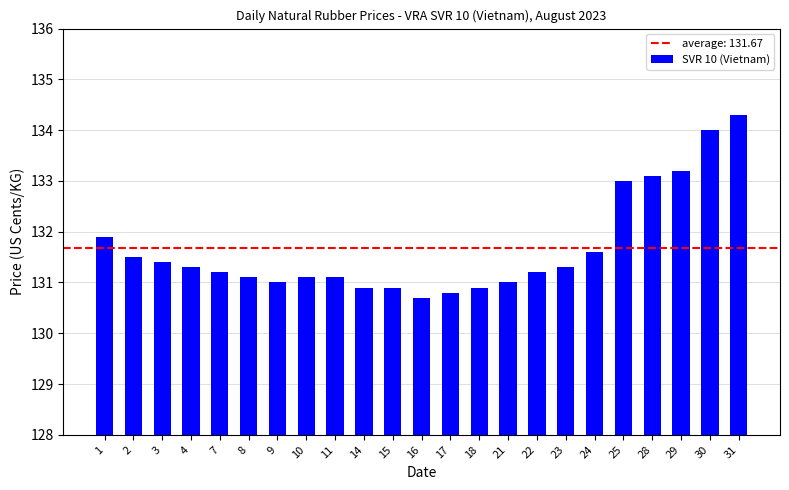

Count the number of data series in this chart.

1